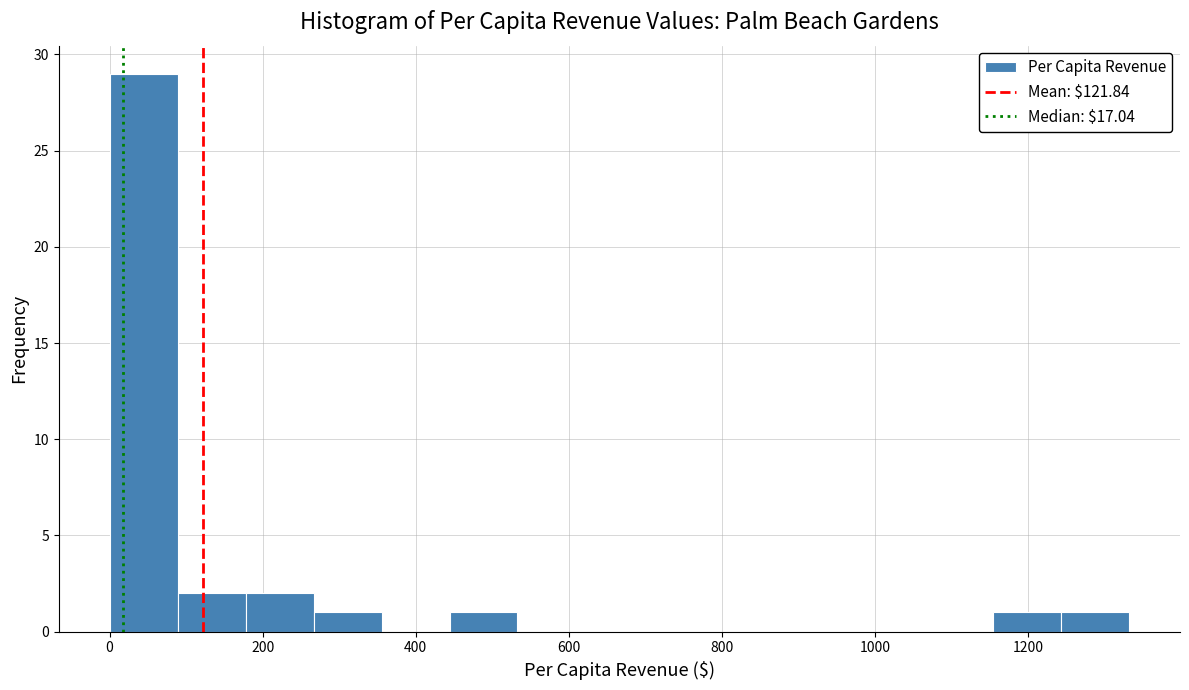

Reading left to right, list every bar in this chart as the range it spans on the x-axis followed by its height. Neither the bar edges nor the heights are printed on the chart, so give them approximately, as read against the axes.

0 to 80: 29
80 to 180: 2
180 to 260: 2
260 to 360: 1
360 to 440: 0
440 to 540: 1
540 to 620: 0
620 to 720: 0
720 to 800: 0
800 to 880: 0
880 to 980: 0
980 to 1060: 0
1060 to 1160: 0
1160 to 1240: 1
1240 to 1340: 1